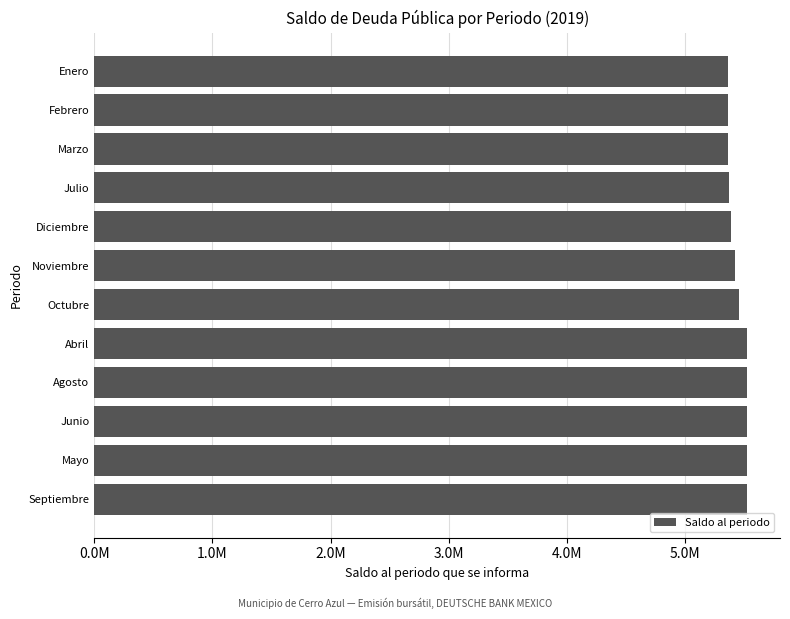

Are the bars horizontal?

Yes